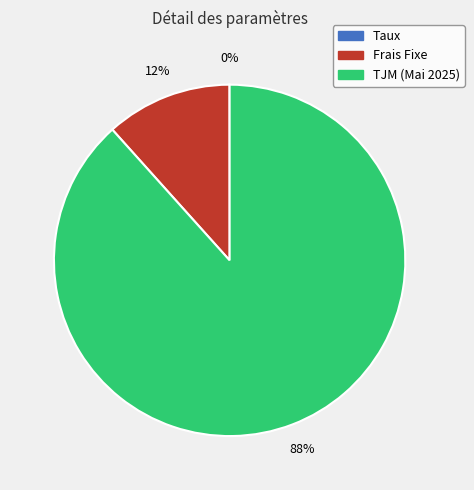

Which slice is the largest?

TJM (Mai 2025)